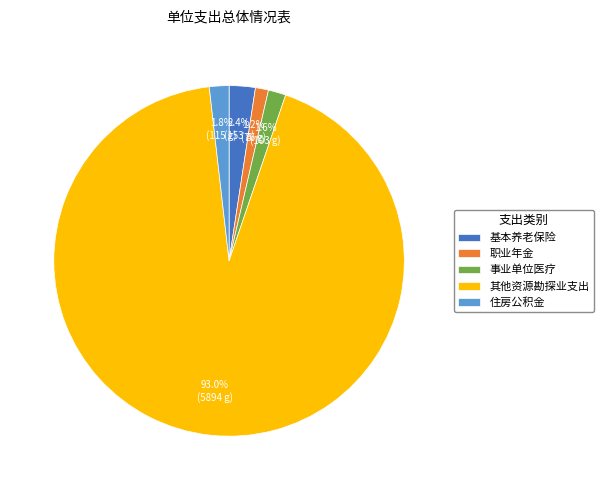

What percentage is the 住房公积金 slice, to the nearest percent?

2%